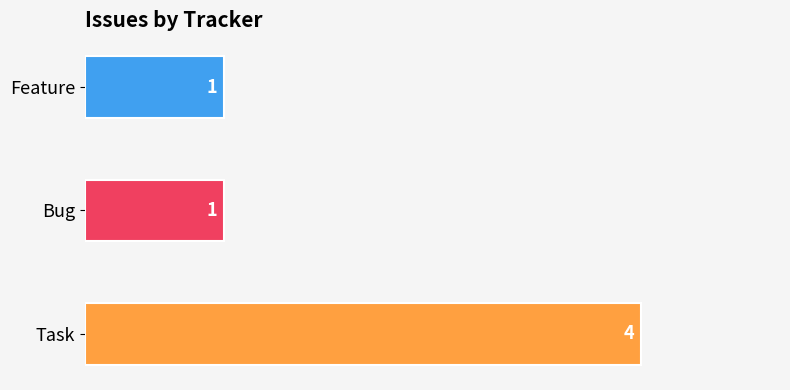

The chart shows a value of 7 at Task. True or false?

False